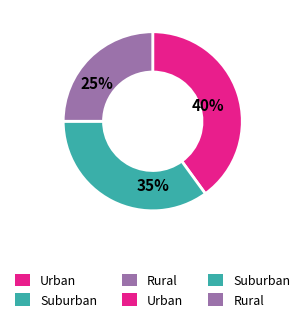

Does any single category account for the majority?

No